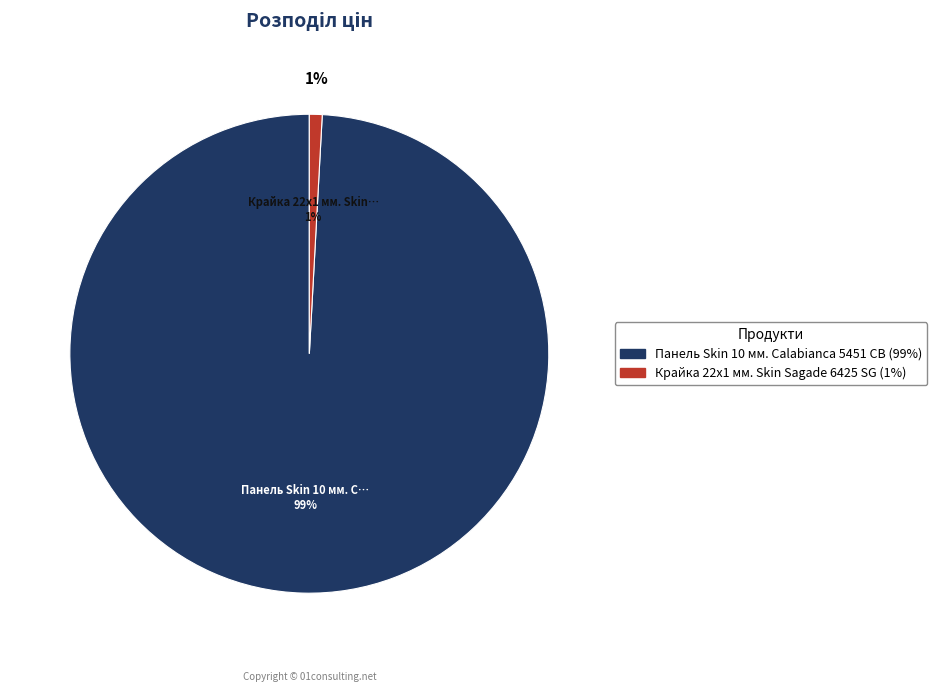

Is it true that Панель Skin 10 мм. Calabianca 5451 CB is 99% of the pie?

True